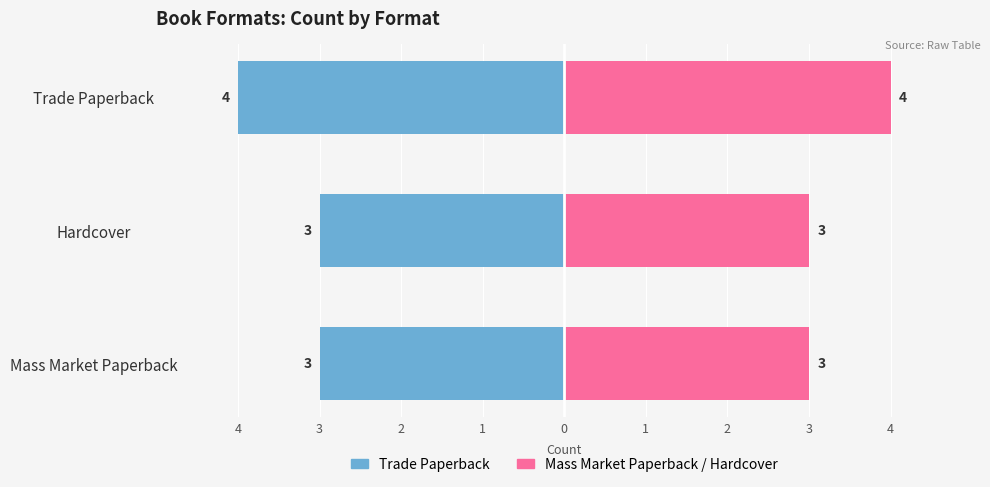

What is the difference between the maximum and minimum values in the Trade Paperback series?

1